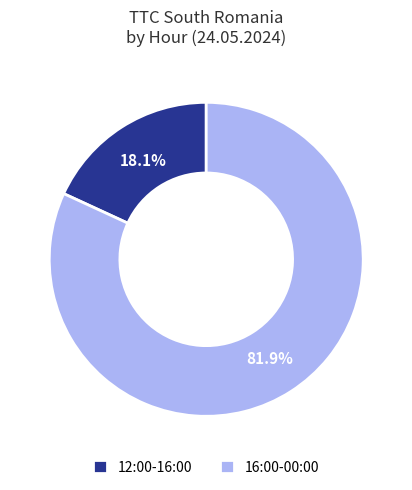

Rank the categories by value from lowest to highest.

12:00-16:00, 16:00-00:00